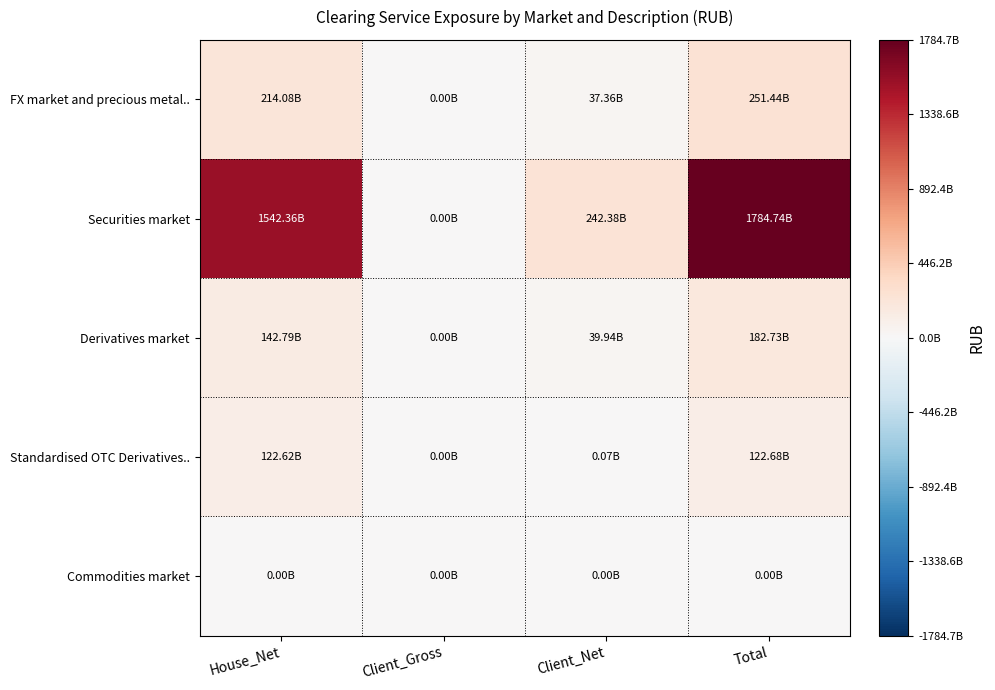

Between Client_Net and Client_Gross, which is larger?

Client_Net